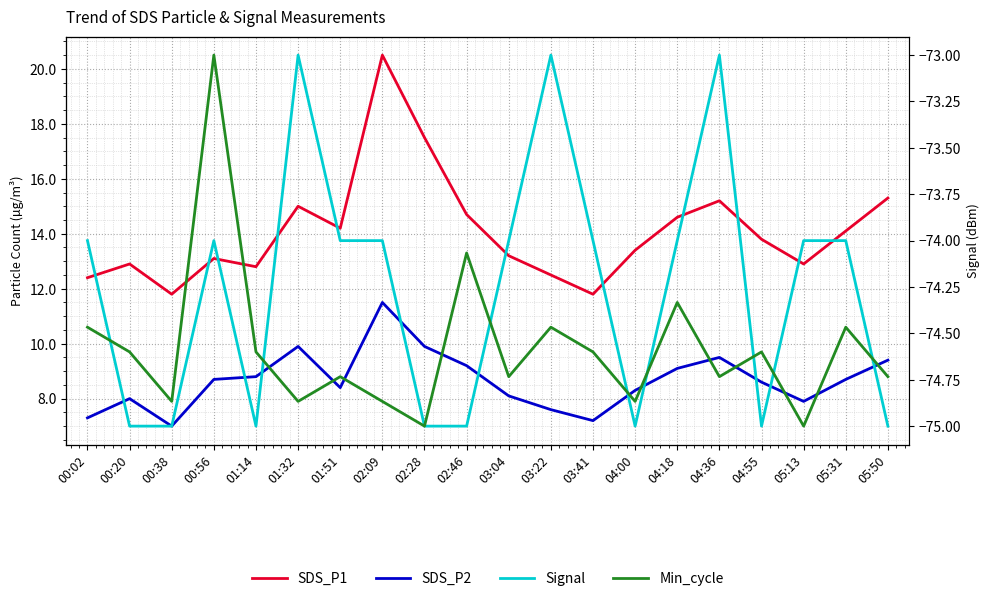

What is the sum of the SDS_P1 values at 00:38 and 04:55?

25.6